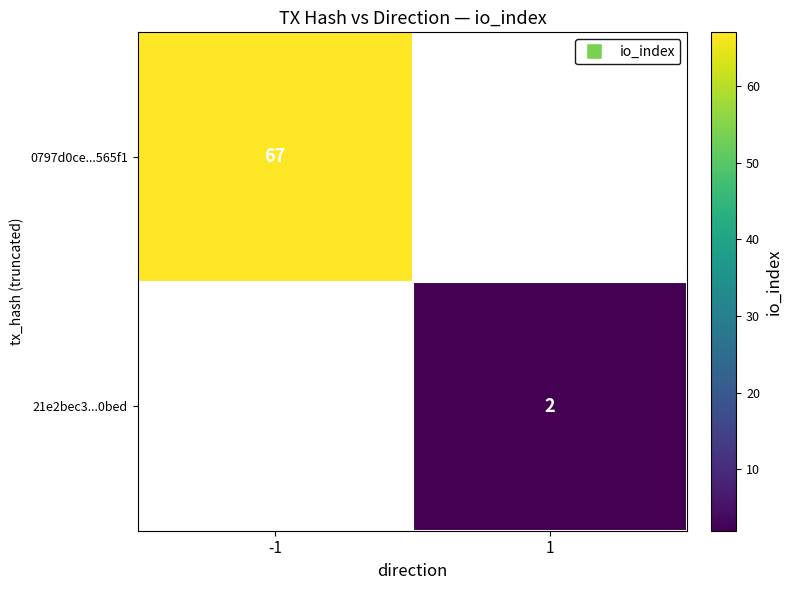

What is the minimum value shown in the chart?

2.0